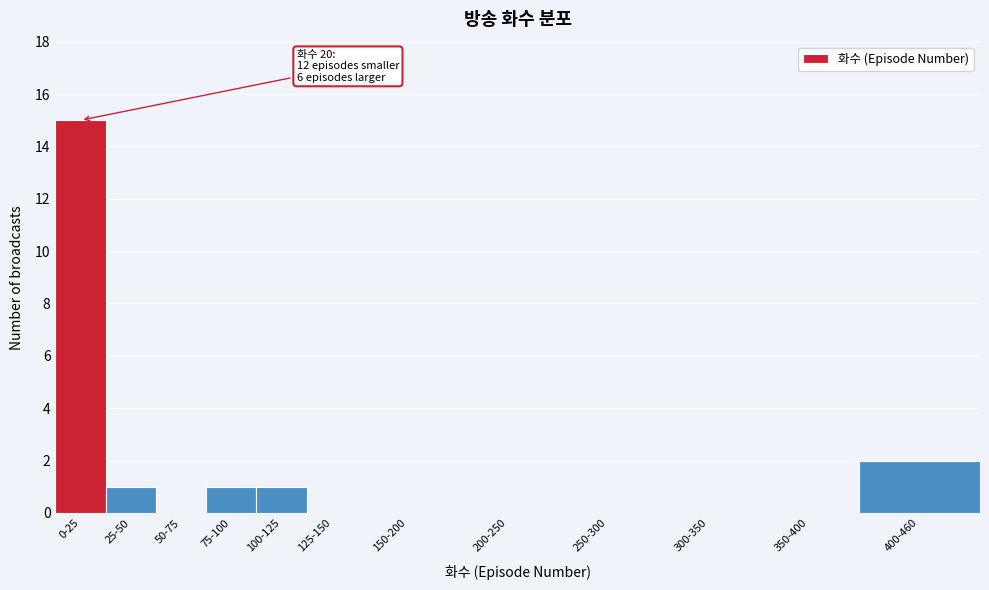

Reading left to right, what are all the values shown in this chart?

0-25=15	25-50=1	50-75=0	75-100=1	100-125=1	125-150=0	150-200=0	200-250=0	250-300=0	300-350=0	350-400=0	400-460=2